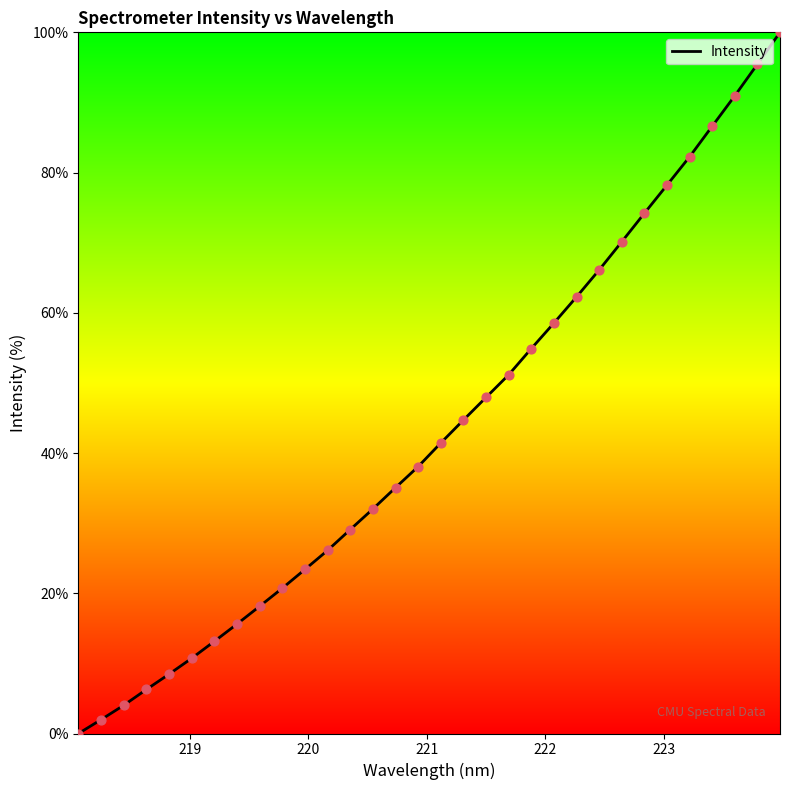

What is the greatest value displayed?

100.0